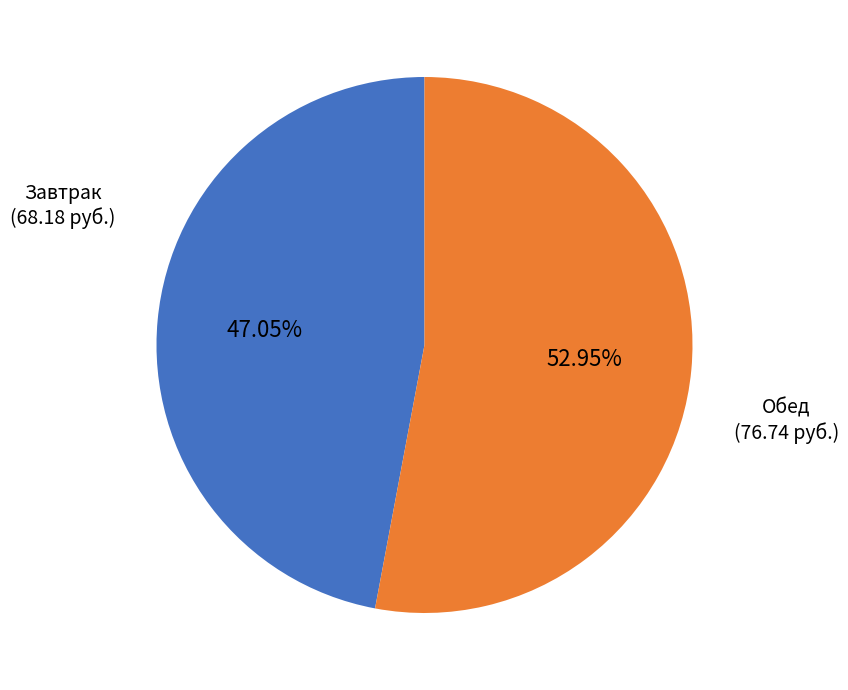

Does any single category account for the majority?

Yes